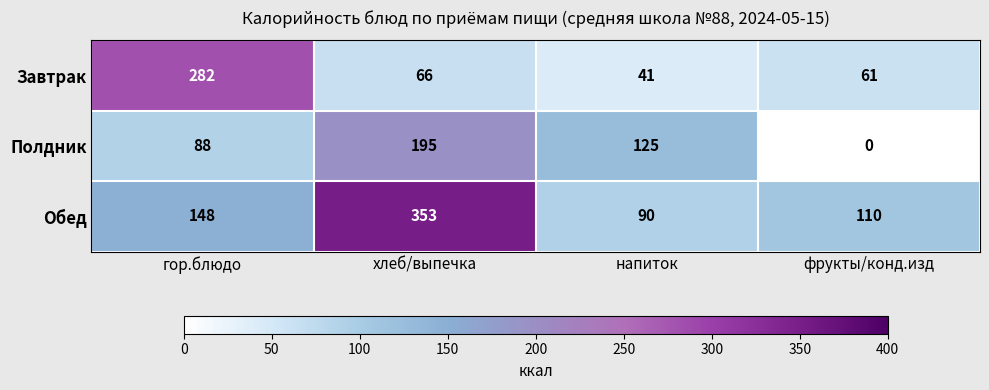

Between хлеб/выпечка and напиток, which series saw the biggest shift?

Обед